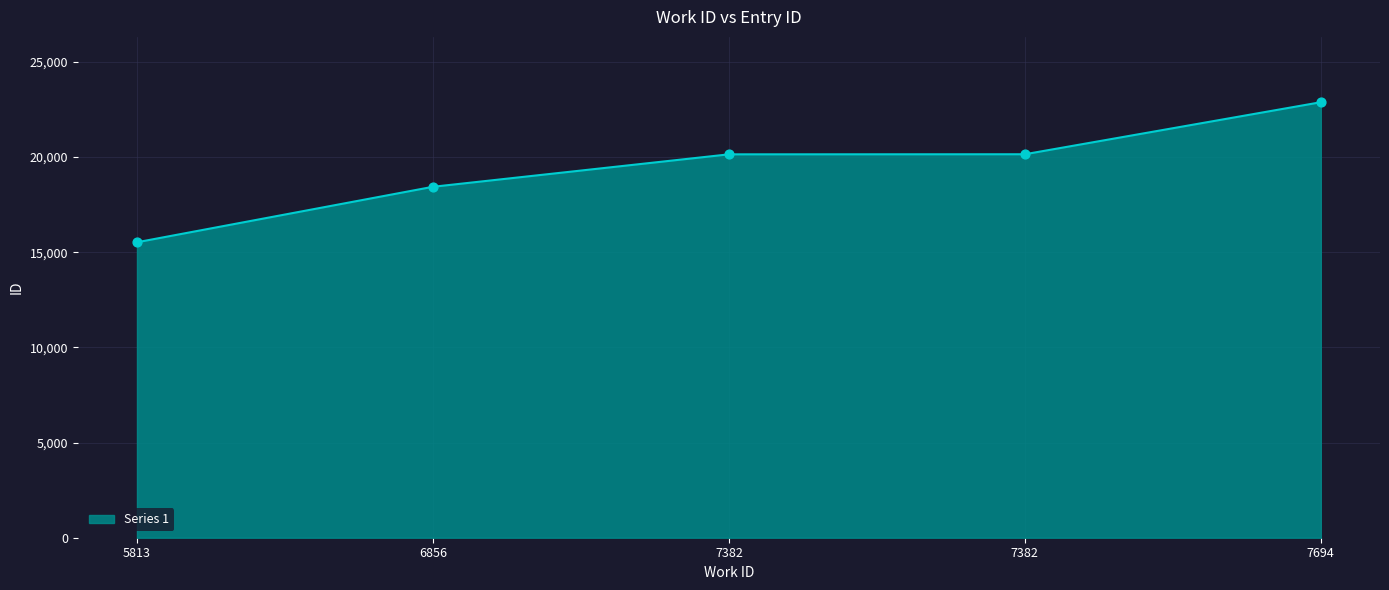

Between 7382 and 6856, which is larger?

7382